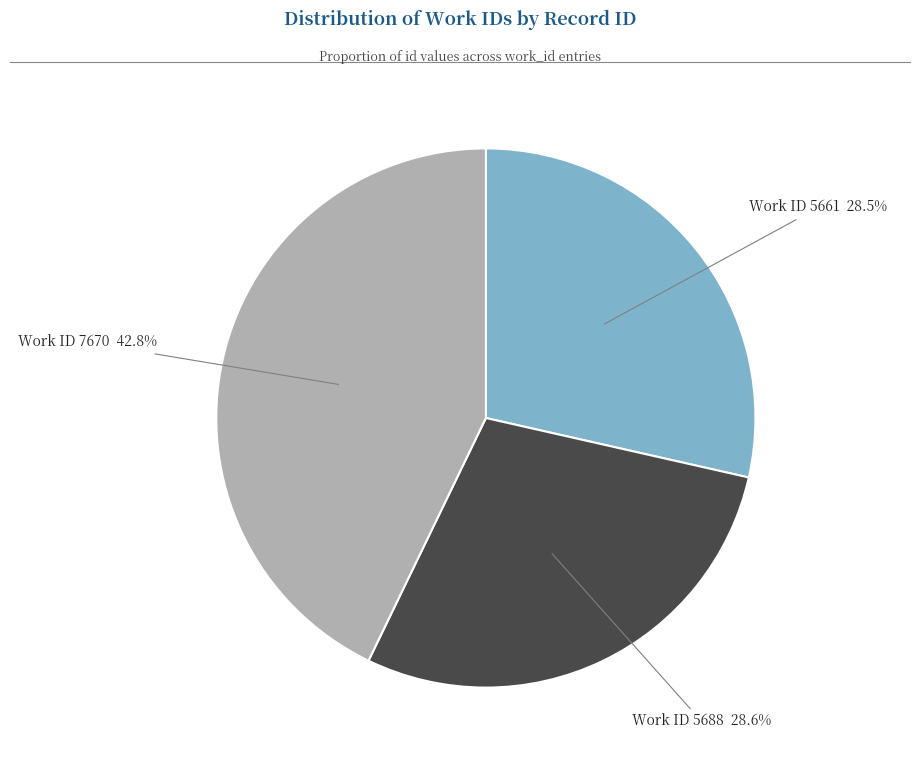

Does any single category account for the majority?

No